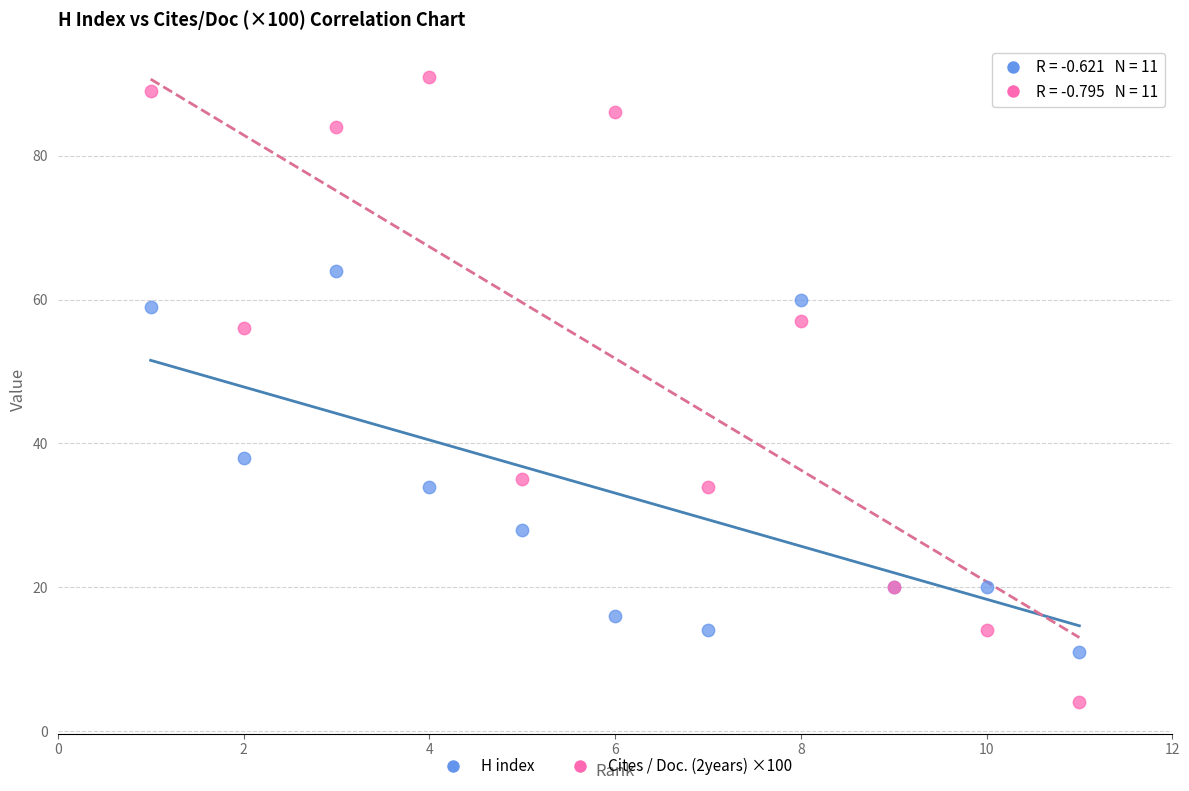

Which series contains the lowest Y value?

Cites / Doc. (2years) ×100